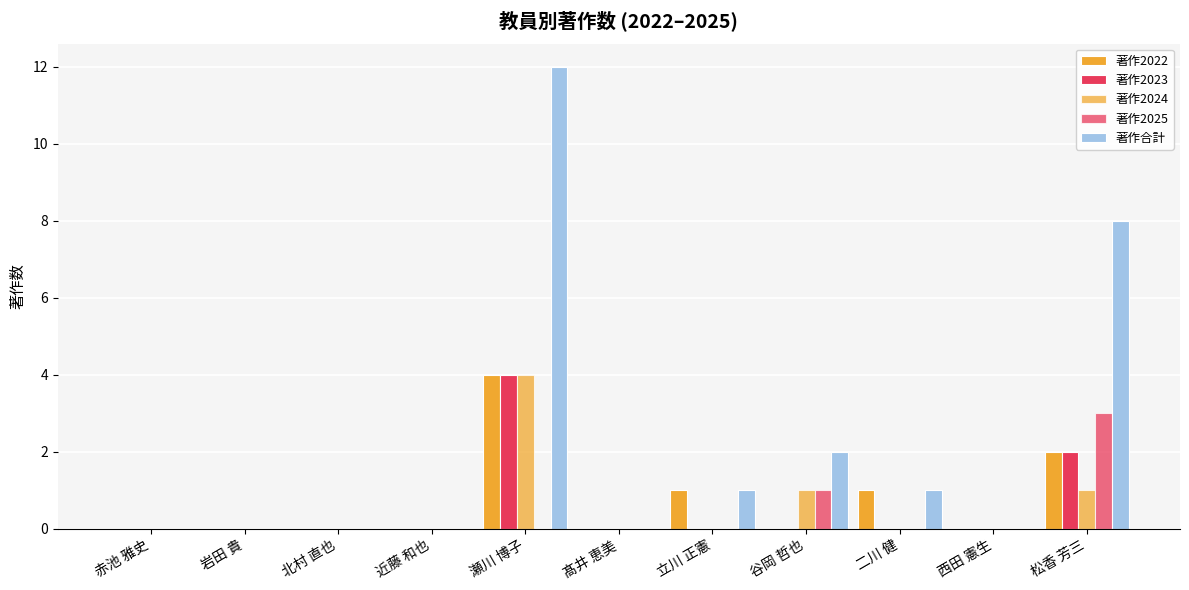

Count the number of categories in the chart.

11